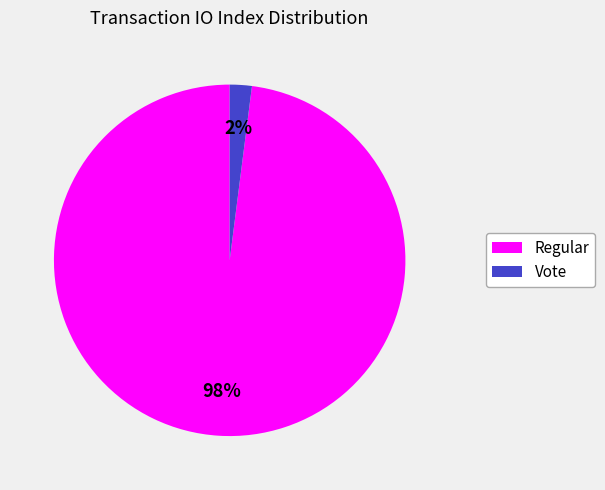

How many slices are in this pie chart?

2